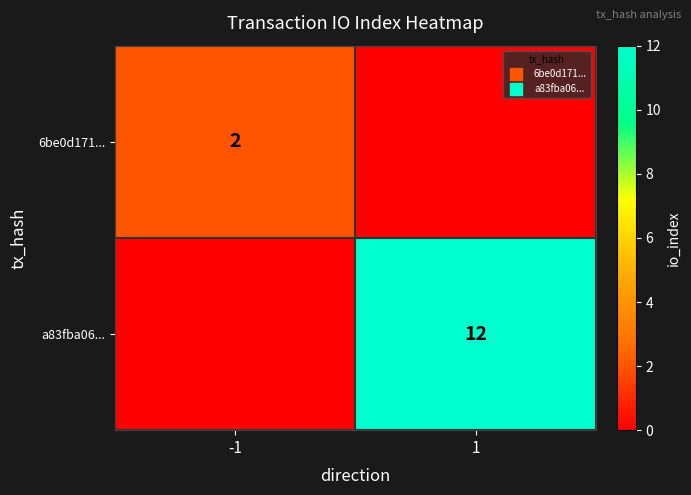

Rank the series at -1 from lowest to highest value.

a83fba06..., 6be0d171...